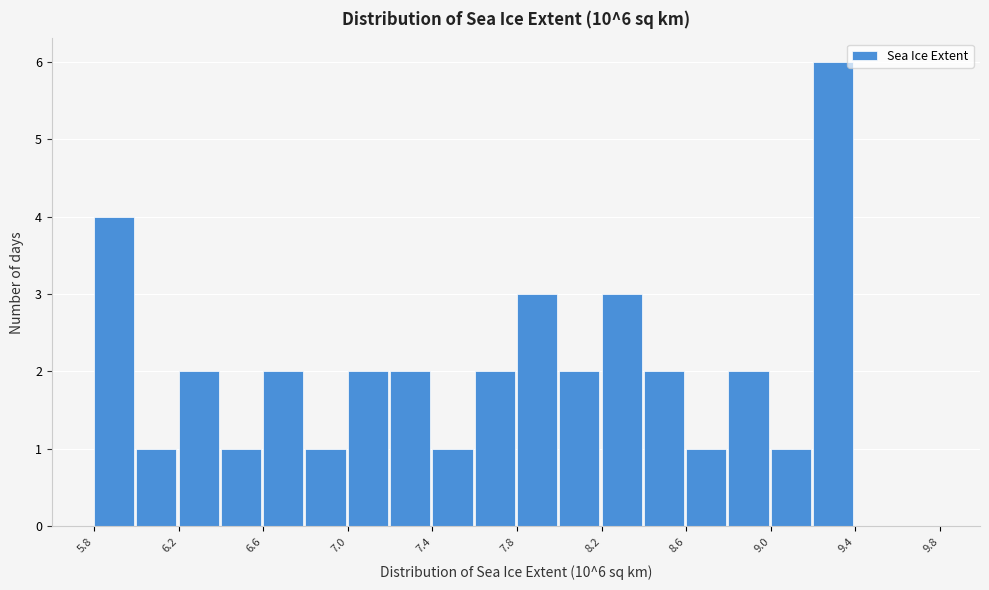

Over which range of the x-axis is the bar tallest?

9.25 to 9.45